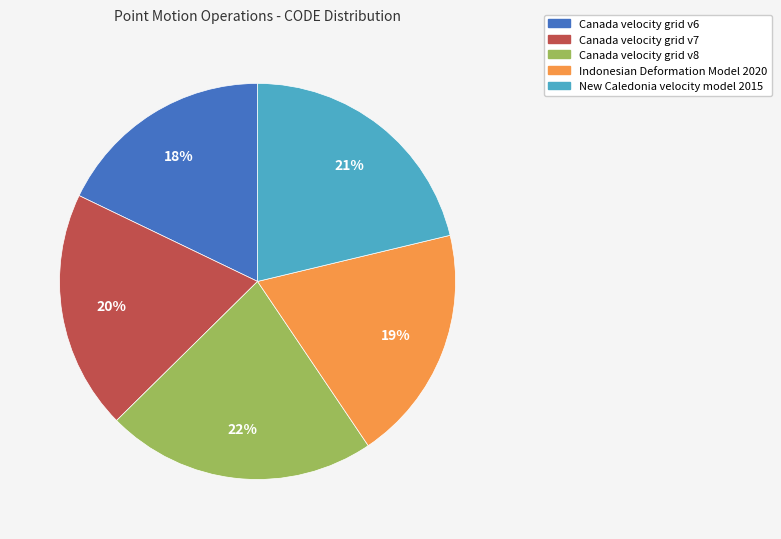

How many slices are in this pie chart?

5